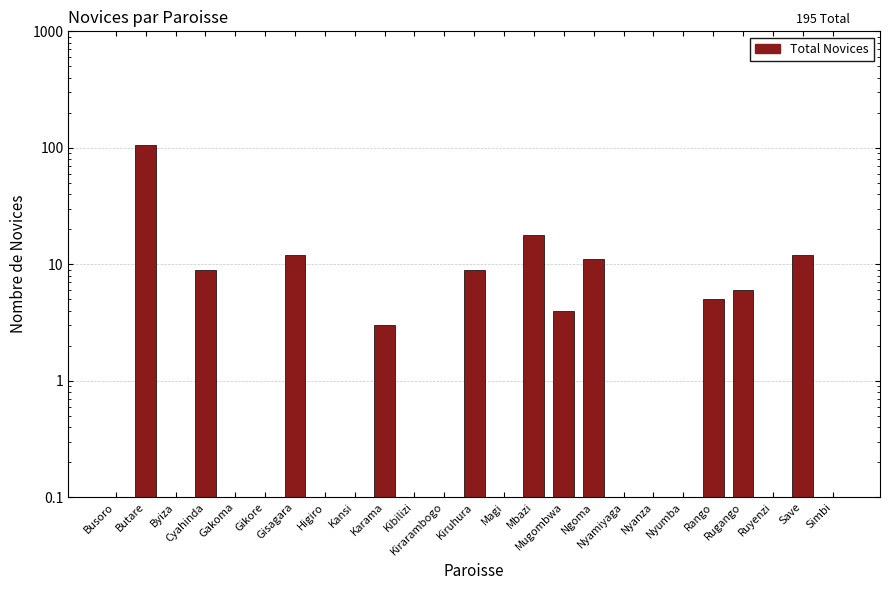

The value at Save is 4. True or false?

False